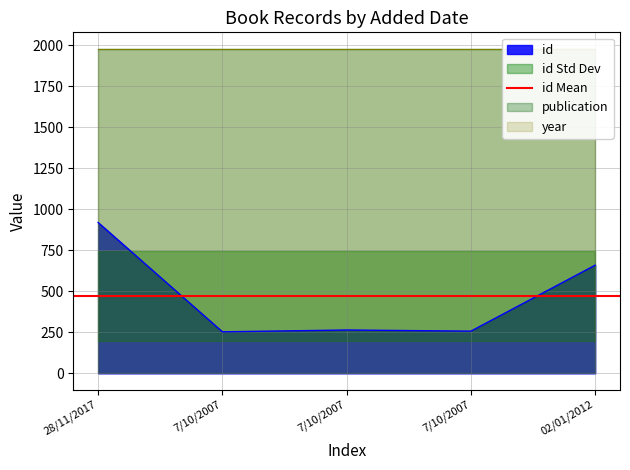

List the labels in order of id value, smallest first.

7/10/2007, 7/10/2007, 7/10/2007, 02/01/2012, 28/11/2017